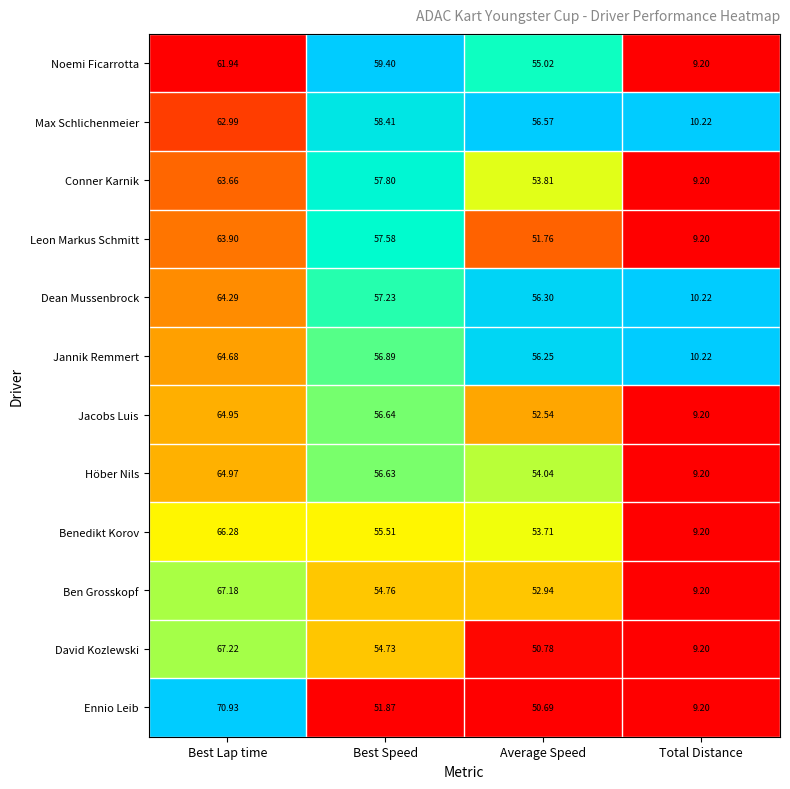

Where is Ben Grosskopf nearest to the value 38?

Average Speed